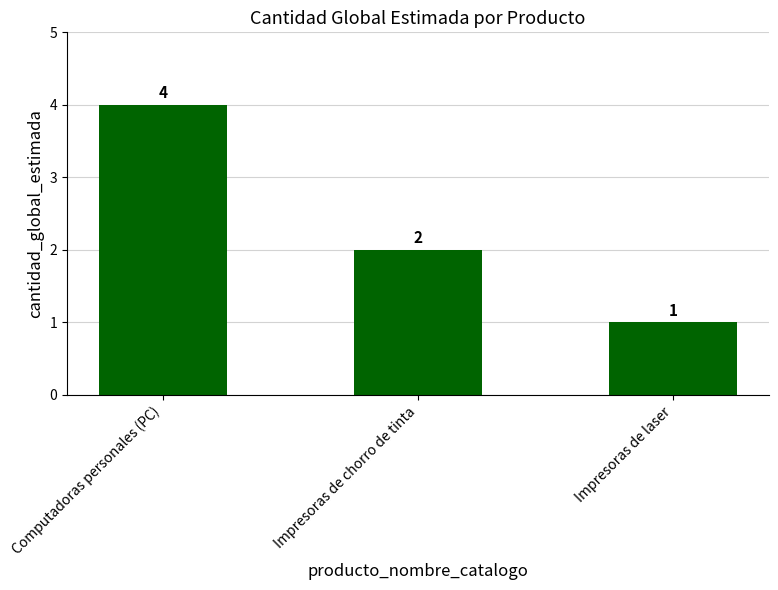

The chart shows a value of 1 at Impresoras de chorro de tinta. True or false?

False